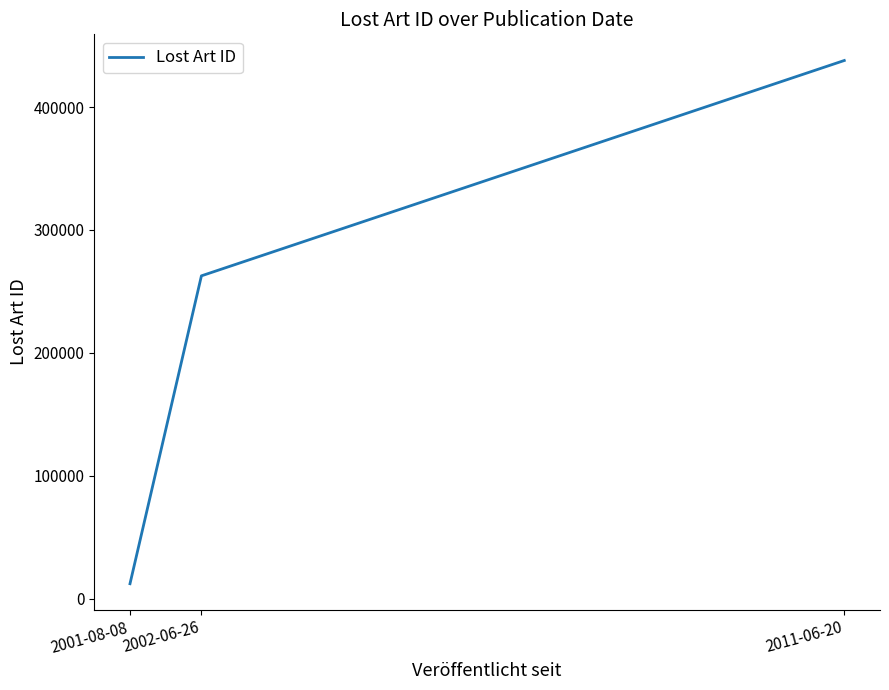

Which label corresponds to the smallest value in the chart?

2001-08-08